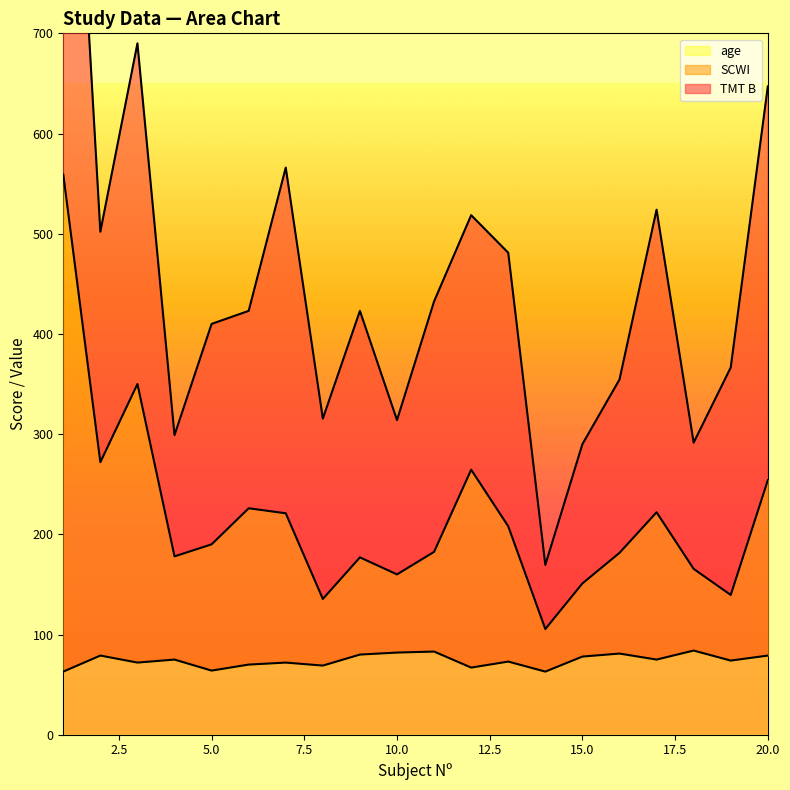

At which category does age reach its first local valley?

3